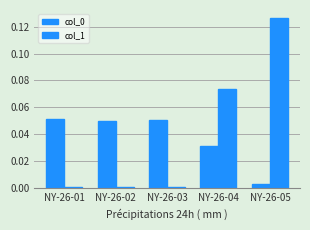

Is it true that col_1 equals 0.1 at NY-26-04?

True